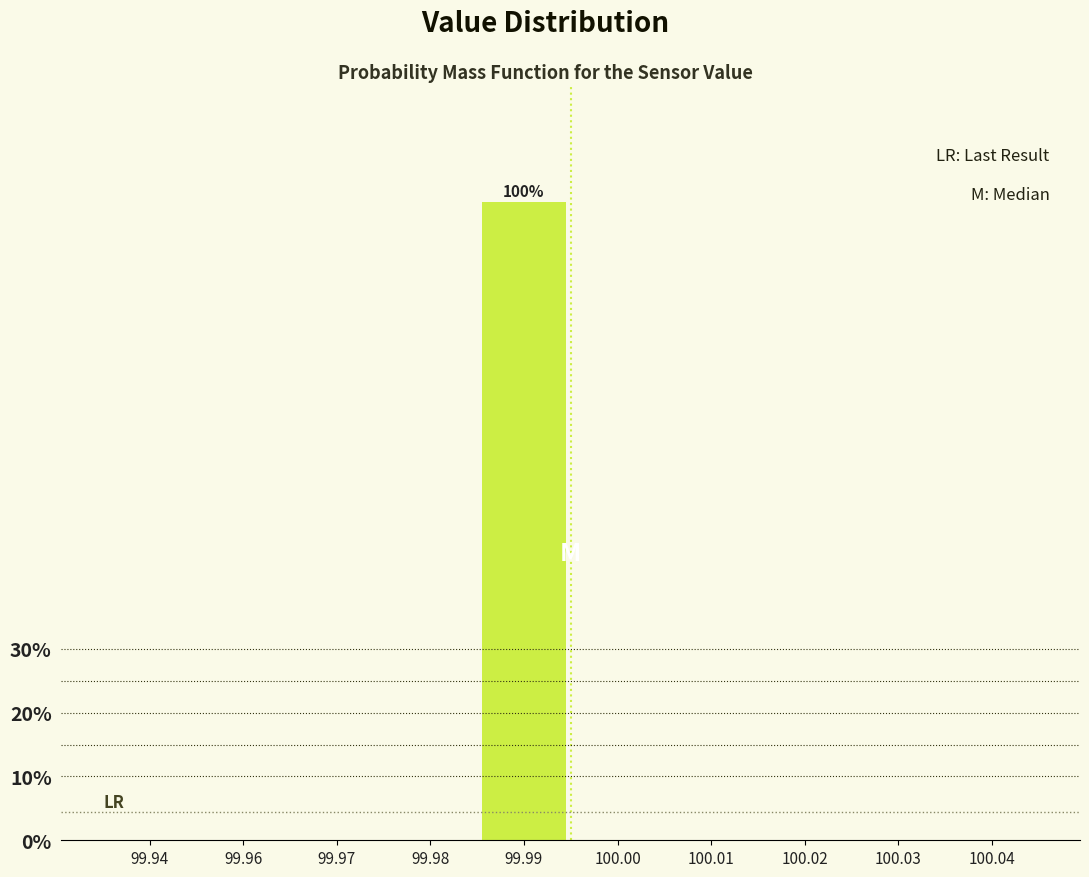

Reading right to left, what are all the values shown in this chart?

100.04=0	100.03=0	100.02=0	100.01=0	100.00=0	99.99=100	99.98=0	99.97=0	99.96=0	99.94=0